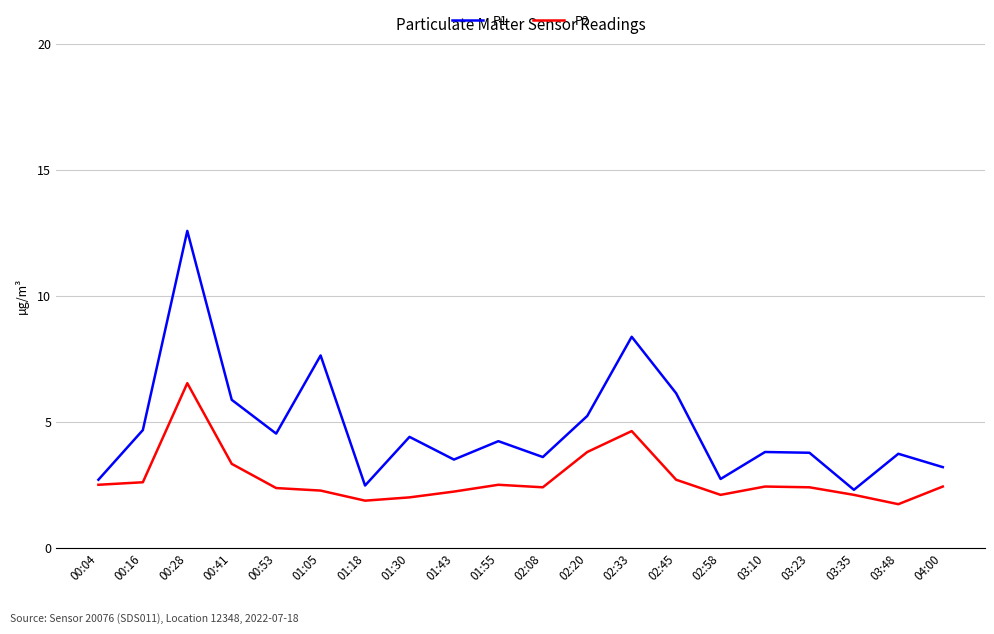

True or false: P1 has a value of 0.6 at 01:18.

False